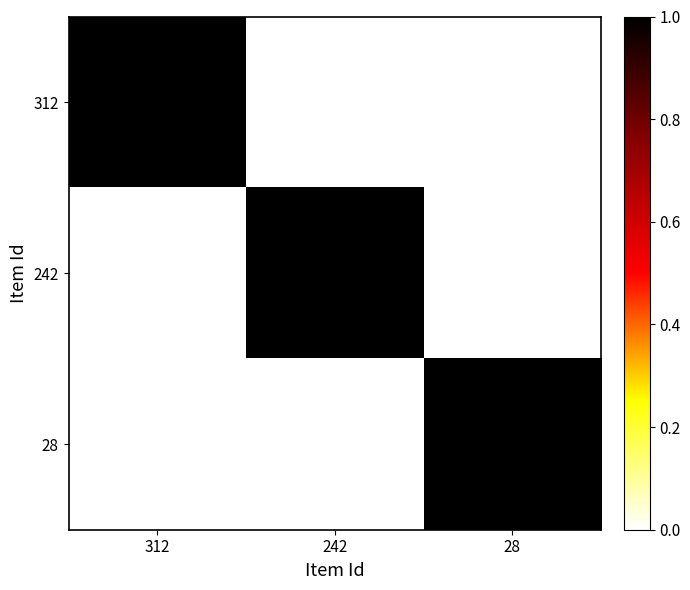

Which series changed the most between 242 and 28?

242